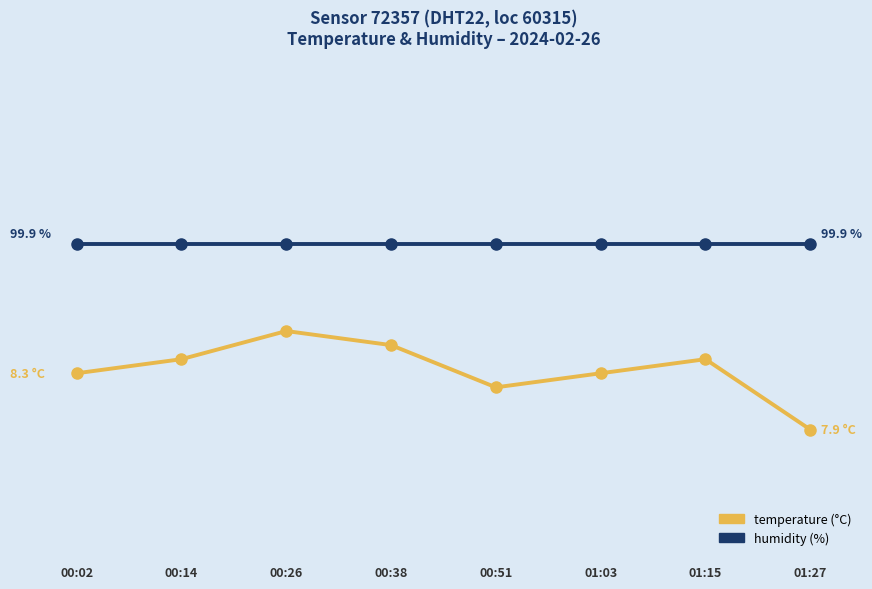

How many series are shown in this chart?

2